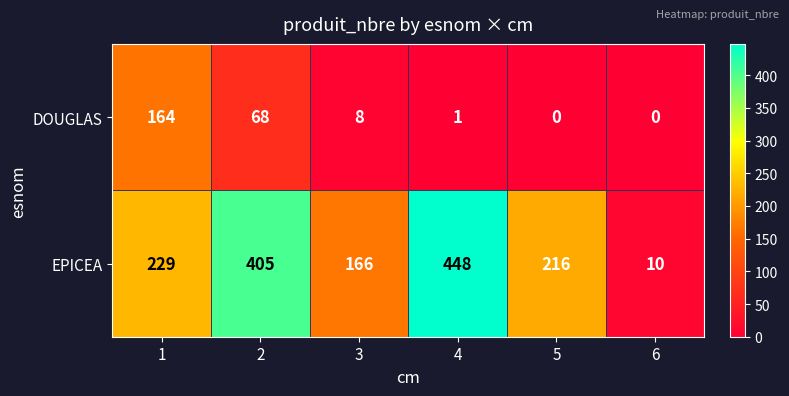

List the series in order of their overall mean, lowest first.

DOUGLAS, EPICEA